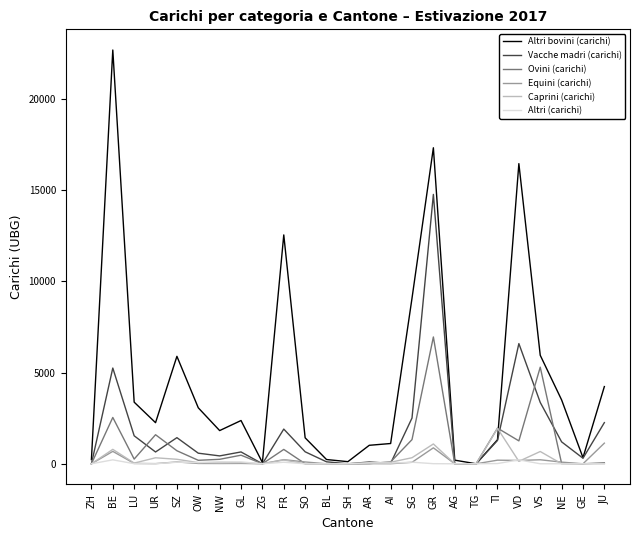

Which label corresponds to the largest value in the chart?

BE